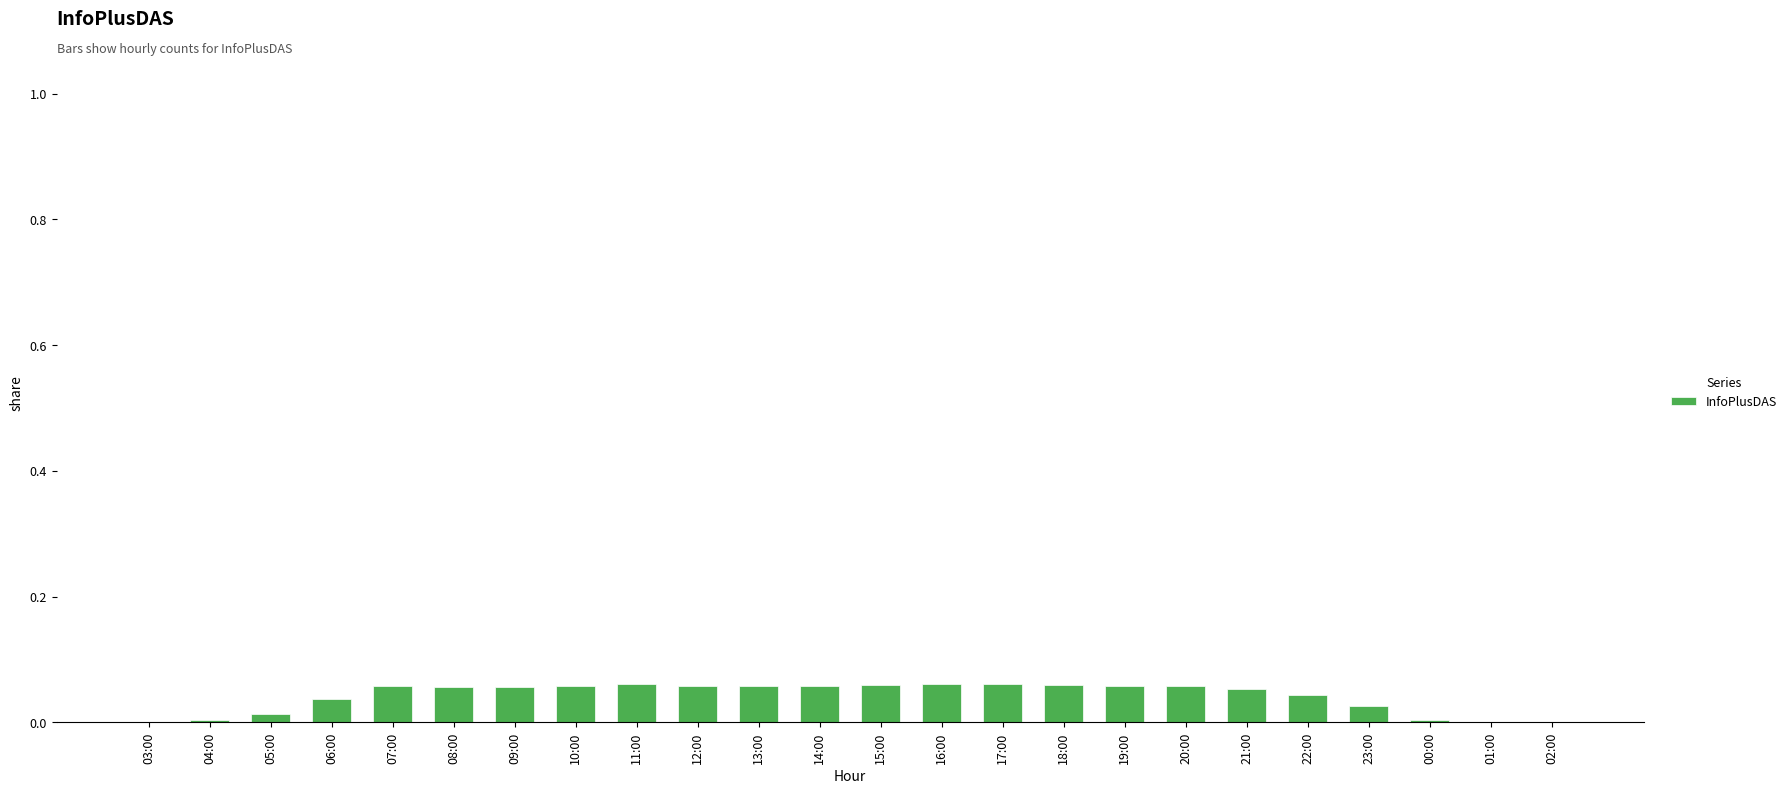

Are the bars horizontal?

No